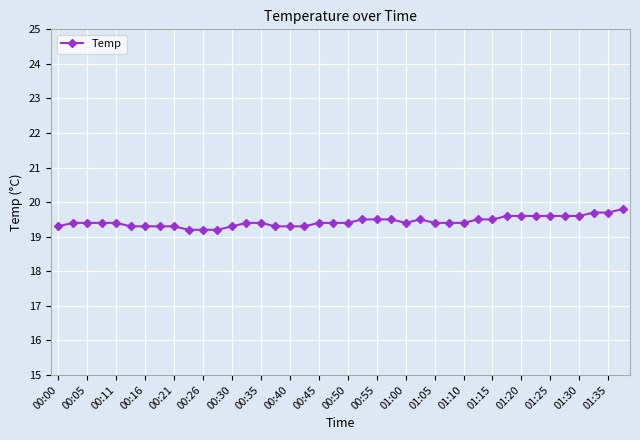

What is the average value?

19.4